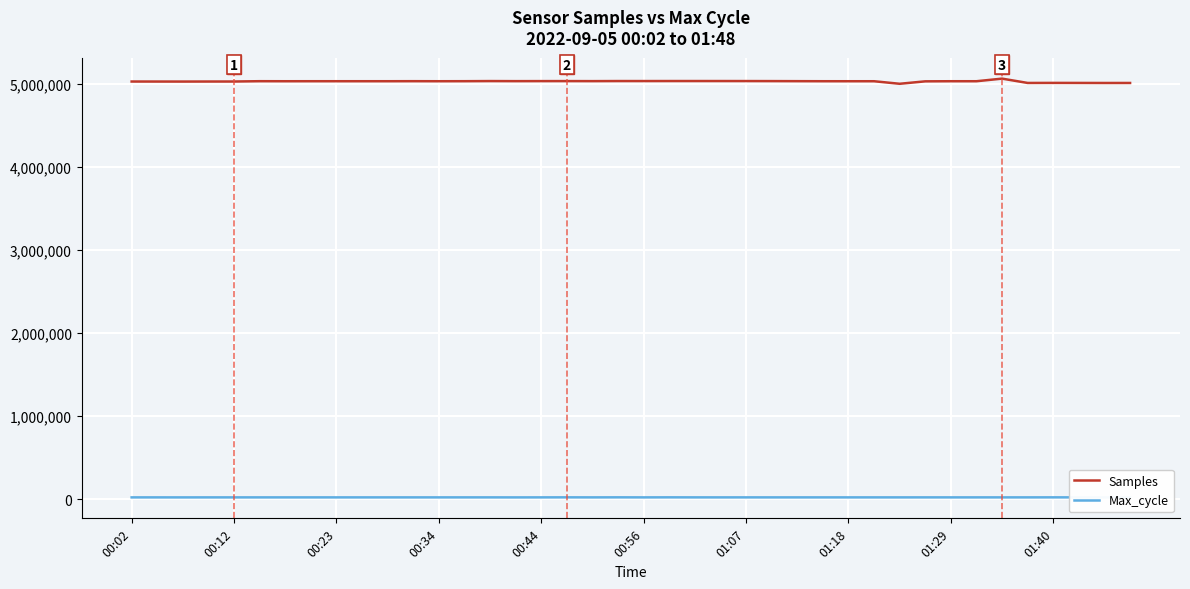

True or false: Max_cycle and Samples intersect in this chart.

False